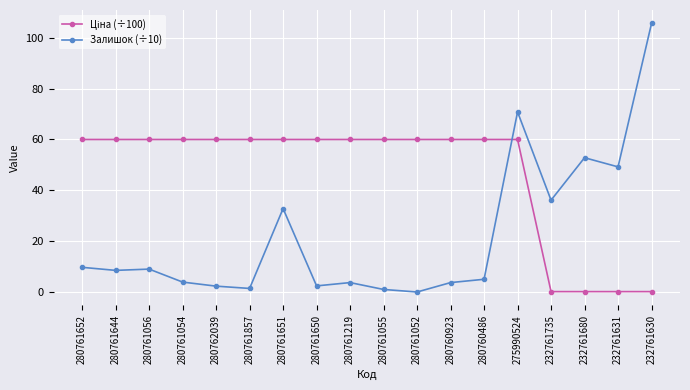

Where does the Залишок (÷10) series first go above 8?

280761652